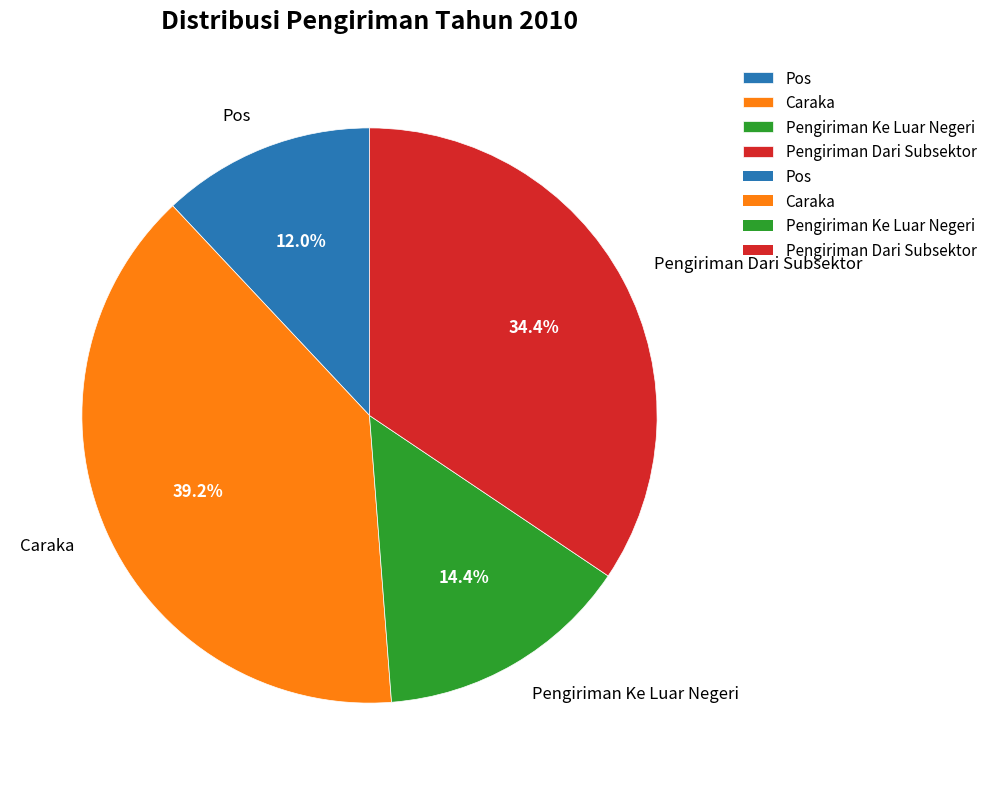

Is Pengiriman Ke Luar Negeri the majority of the pie?

No